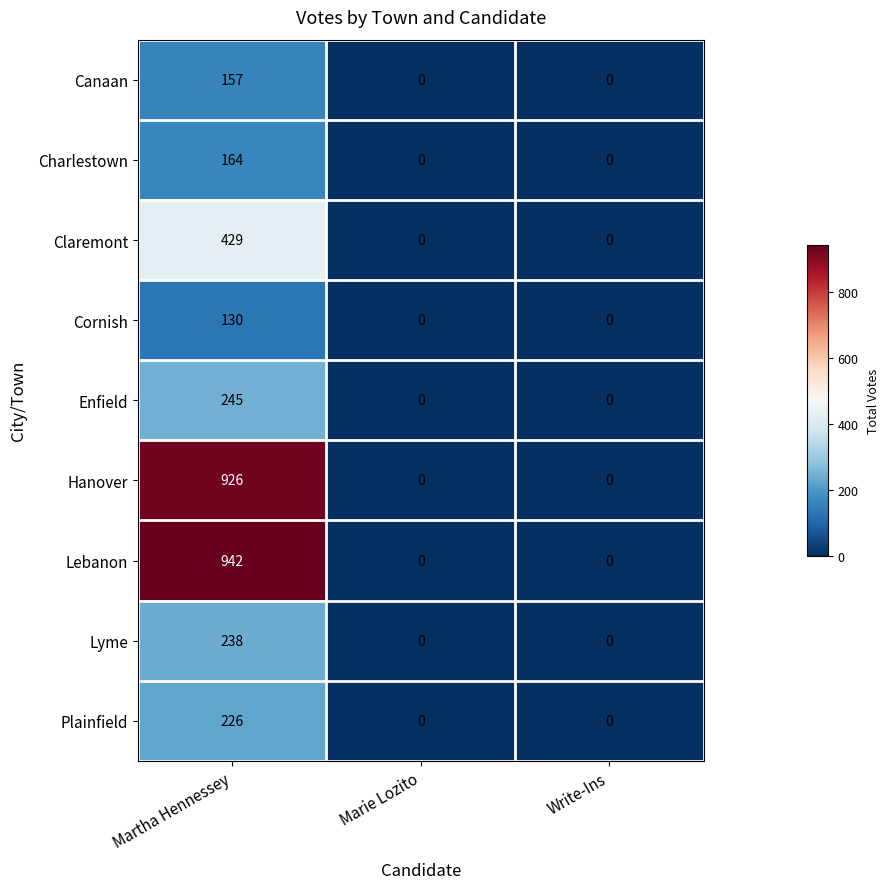

Reading left to right, list all the values displayed in this chart.

Canaan: Martha Hennessey=157	Marie Lozito=0	Write-Ins=0
Charlestown: Martha Hennessey=164	Marie Lozito=0	Write-Ins=0
Claremont: Martha Hennessey=429	Marie Lozito=0	Write-Ins=0
Cornish: Martha Hennessey=130	Marie Lozito=0	Write-Ins=0
Enfield: Martha Hennessey=245	Marie Lozito=0	Write-Ins=0
Hanover: Martha Hennessey=926	Marie Lozito=0	Write-Ins=0
Lebanon: Martha Hennessey=942	Marie Lozito=0	Write-Ins=0
Lyme: Martha Hennessey=238	Marie Lozito=0	Write-Ins=0
Plainfield: Martha Hennessey=226	Marie Lozito=0	Write-Ins=0